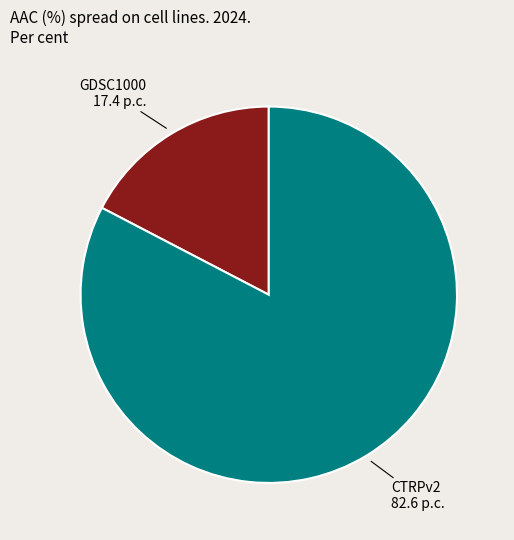

Which category has the smallest portion of the pie?

GDSC1000